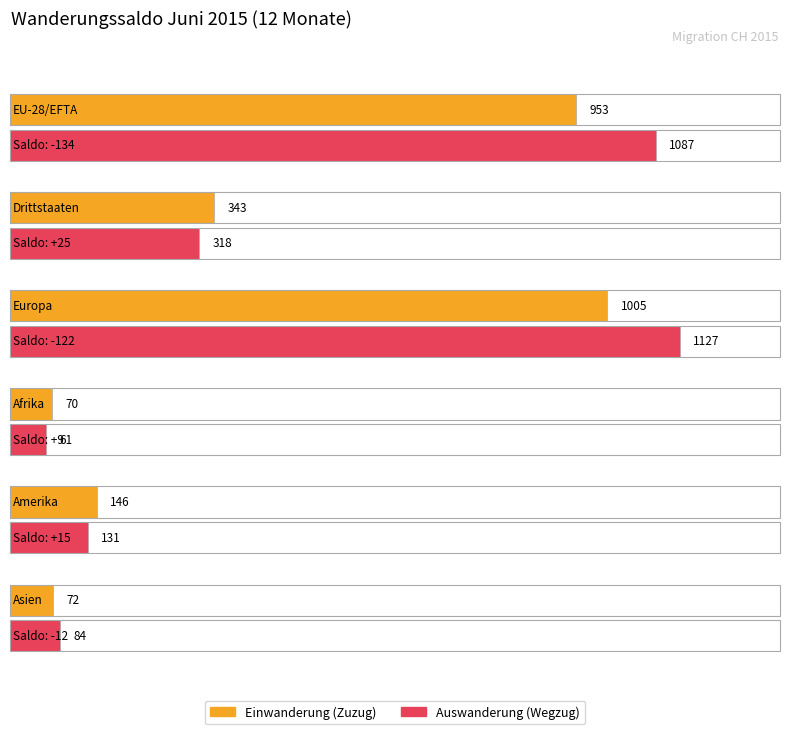

True or false: Wanderungssaldo has a value of -122 at Europa.

True